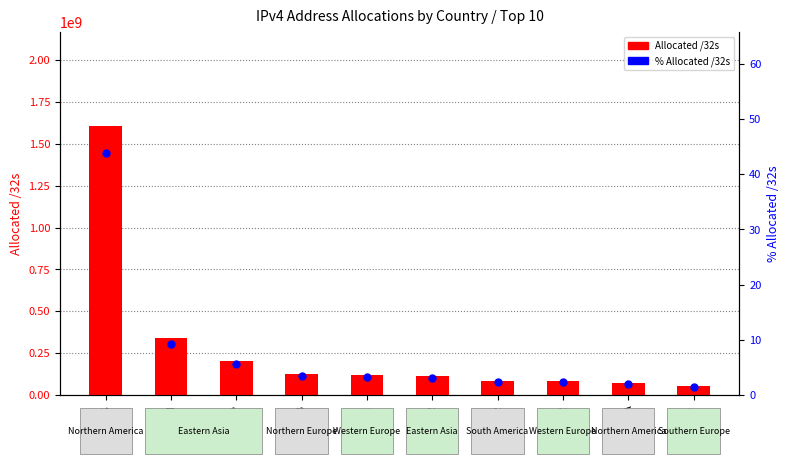

Which series contains the highest Y value?

Allocated /32s